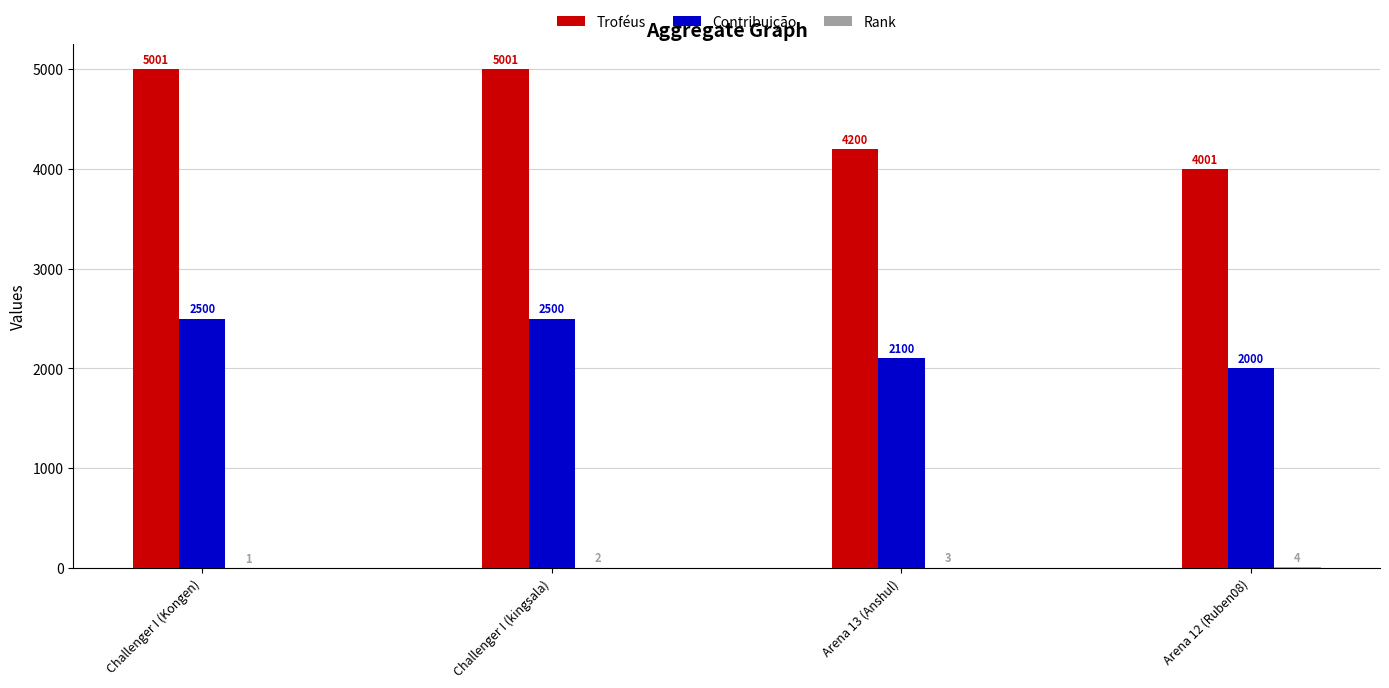

What is the sum of the Contribuição values at Arena 12 (Ruben08) and Challenger I (Kongen)?

4500